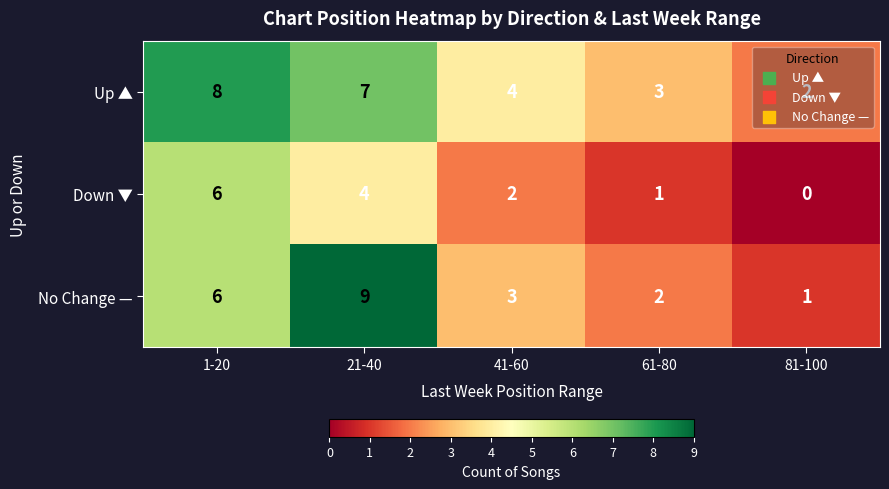

Read the No Change — value at 1-20.

6